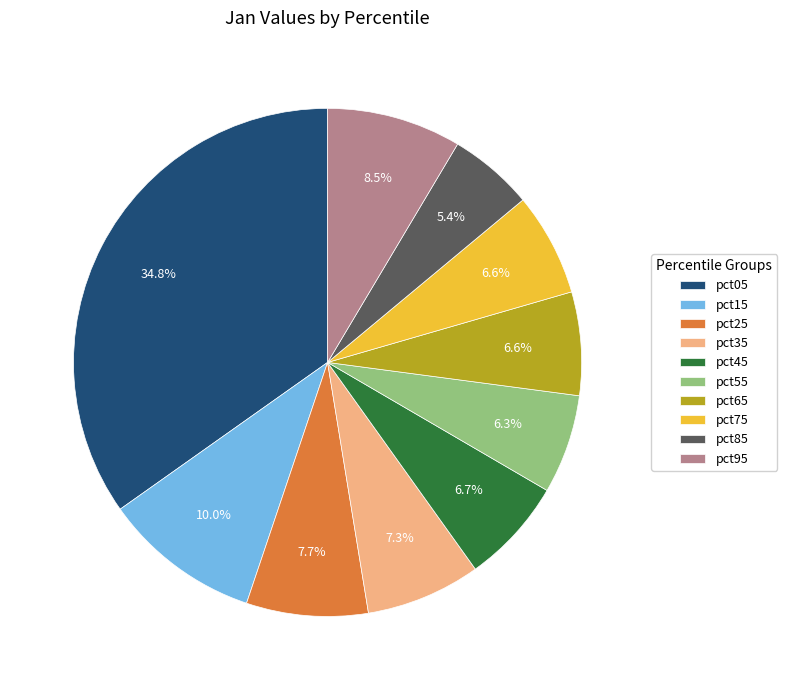

Does any single category account for the majority?

No